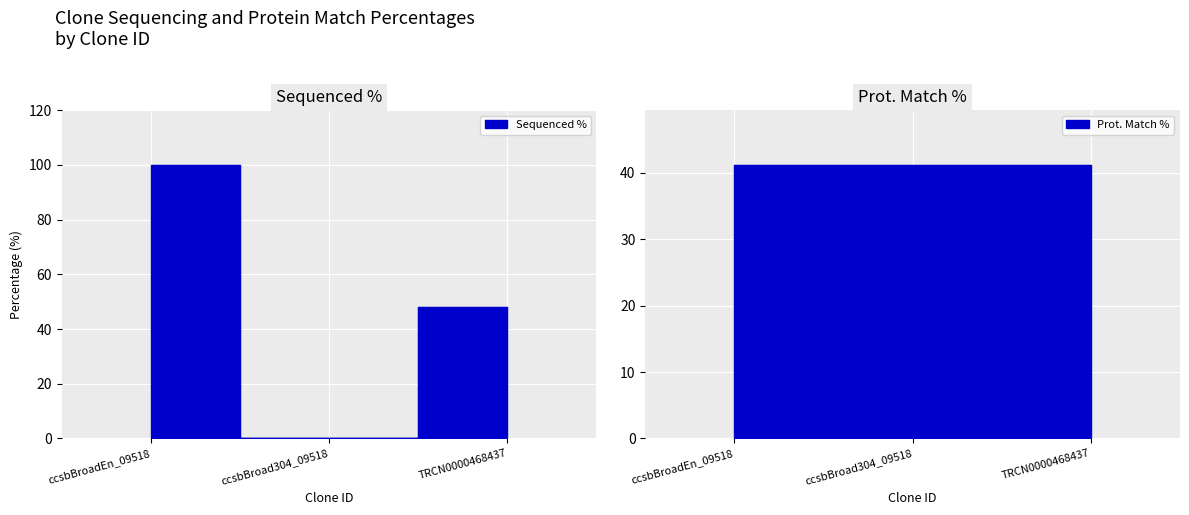

The value at TRCN0000468437 is 48.1. True or false?

True